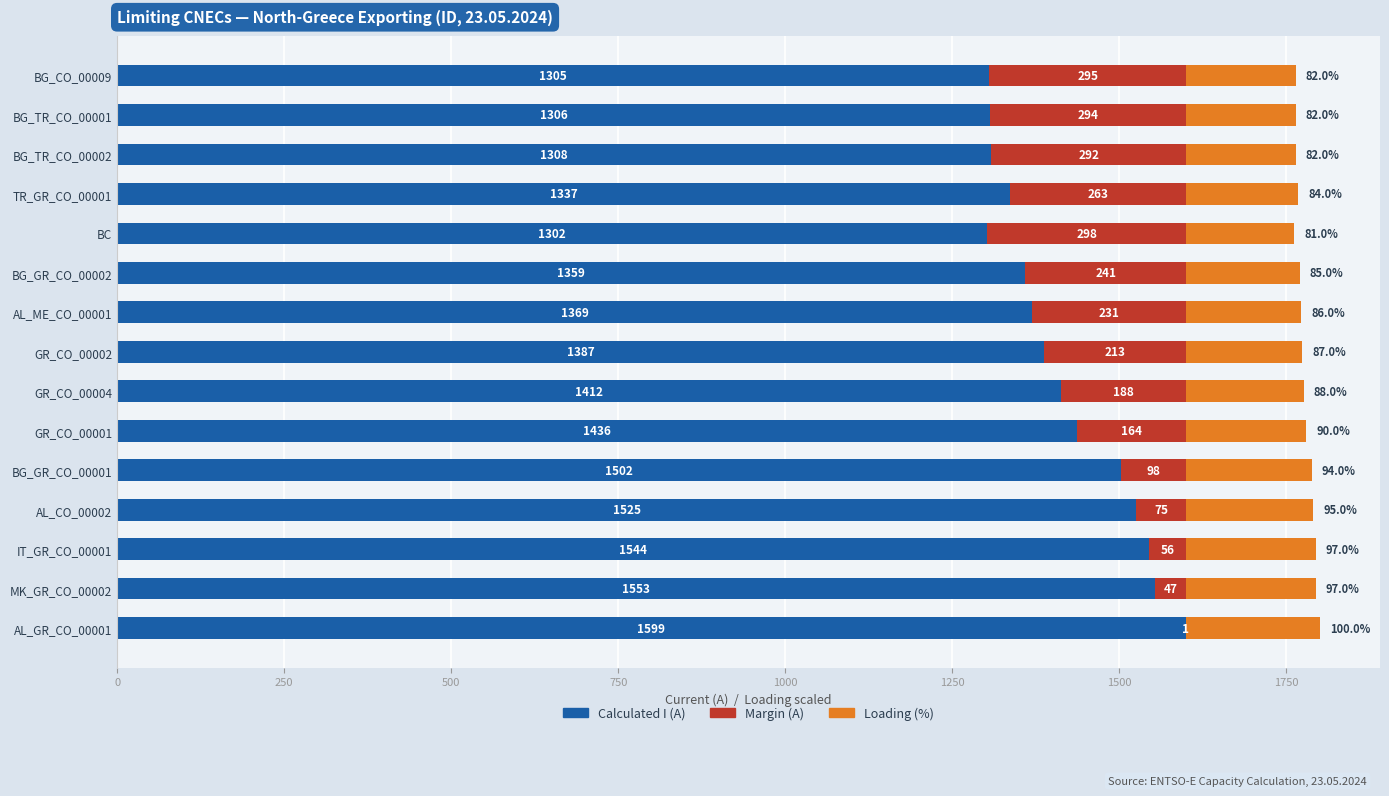

What is the total value across all series at BG_TR_CO_00002?

1764